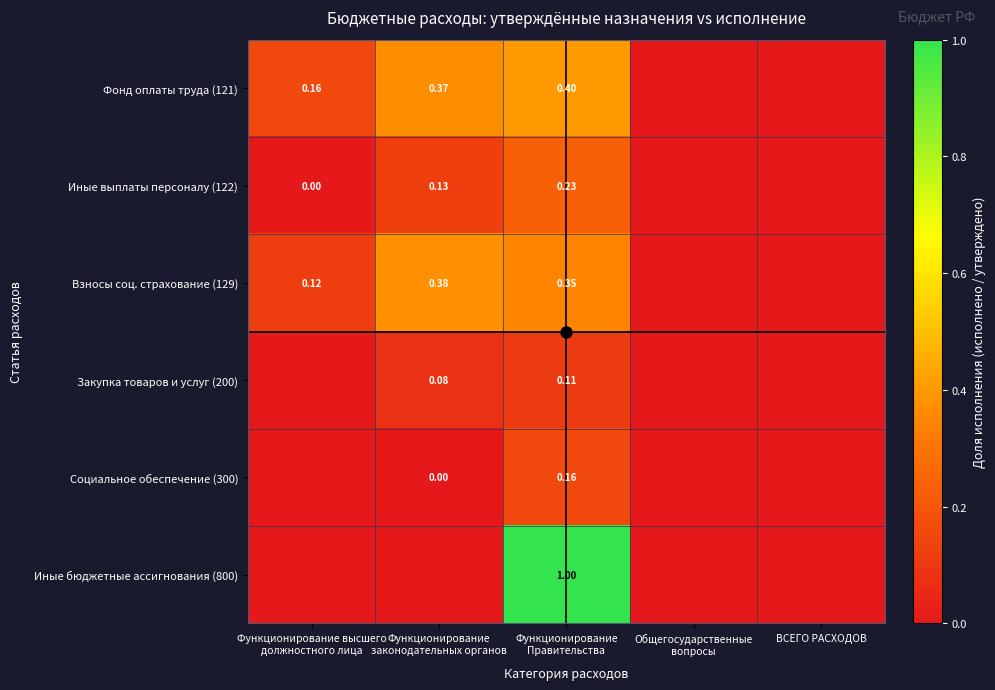

At Функционирование
Правительства, list the series in order from smallest to largest.

Закупка товаров и услуг (200), Социальное обеспечение (300), Иные выплаты персоналу (122), Взносы соц. страхование (129), Фонд оплаты труда (121), Иные бюджетные ассигнования (800)